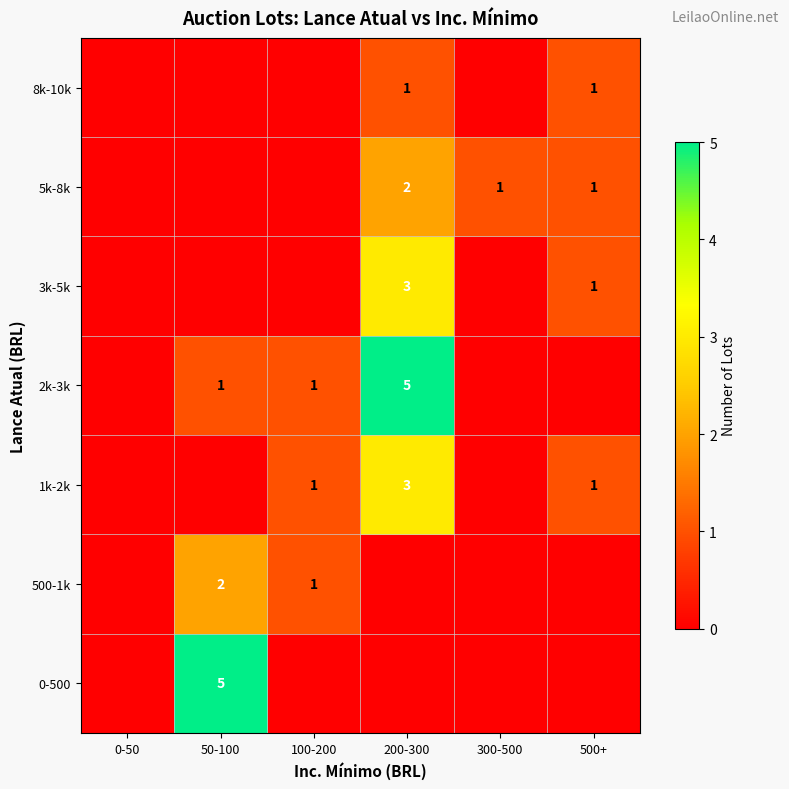

Rank the series by their maximum value, from highest to lowest.

0-500, 2k-3k, 1k-2k, 3k-5k, 500-1k, 5k-8k, 8k-10k